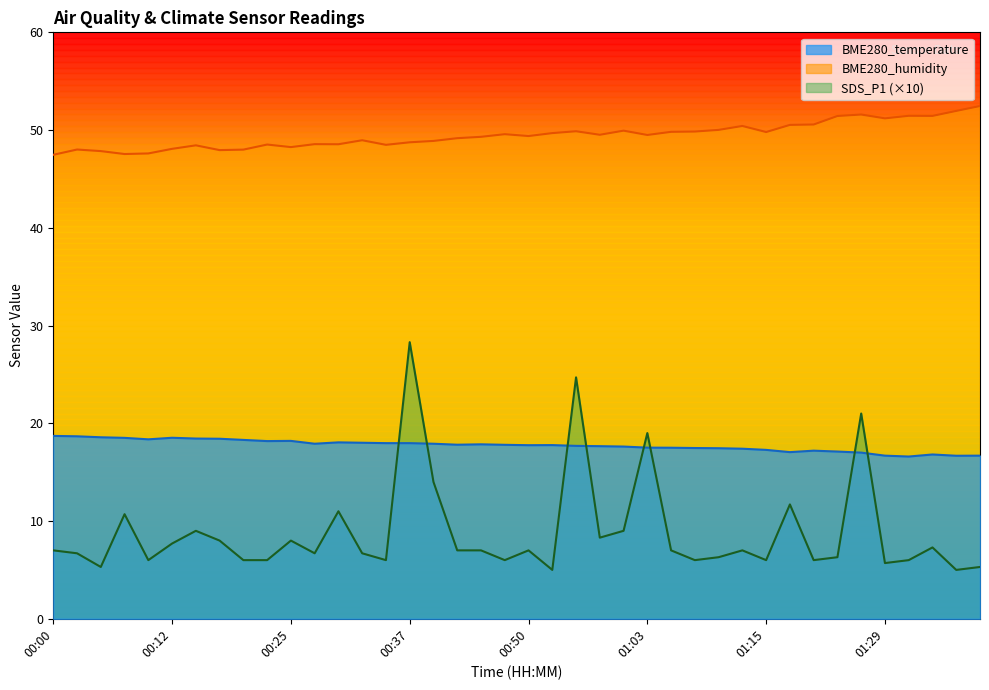

What is the greatest value displayed?

52.5